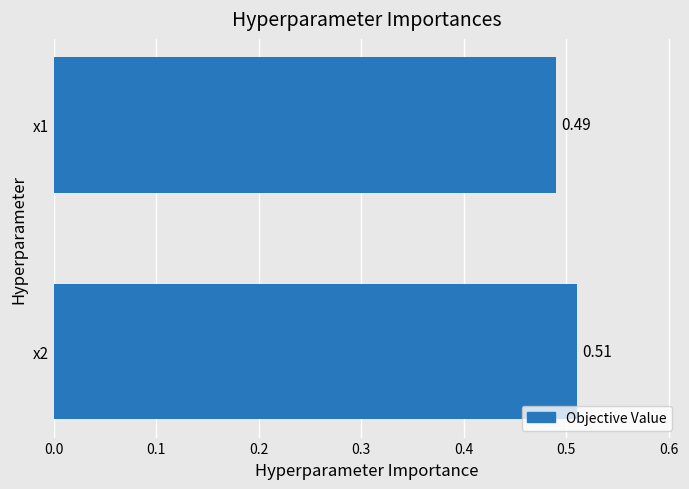

What is the sum of all values?

1.0